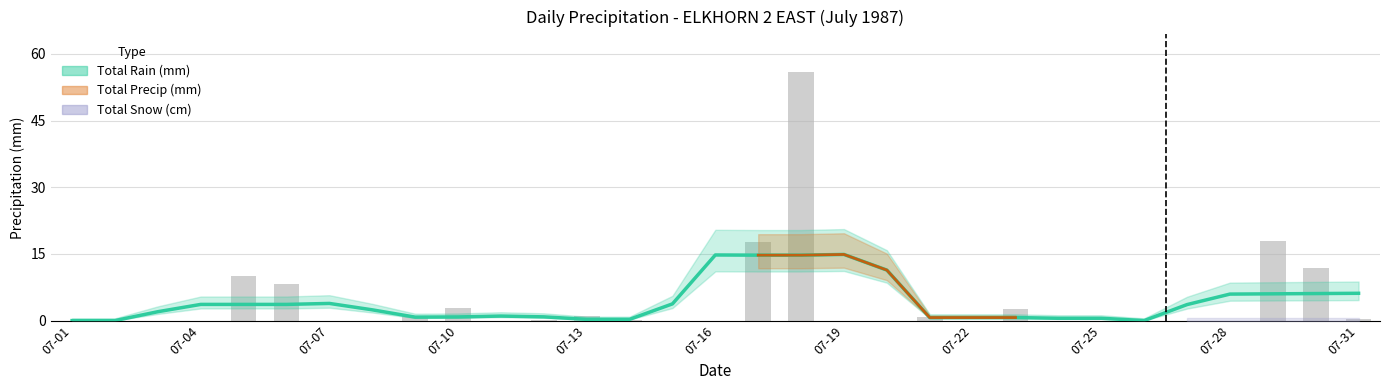

Between 07-08 and 07-11, which is larger?

07-08